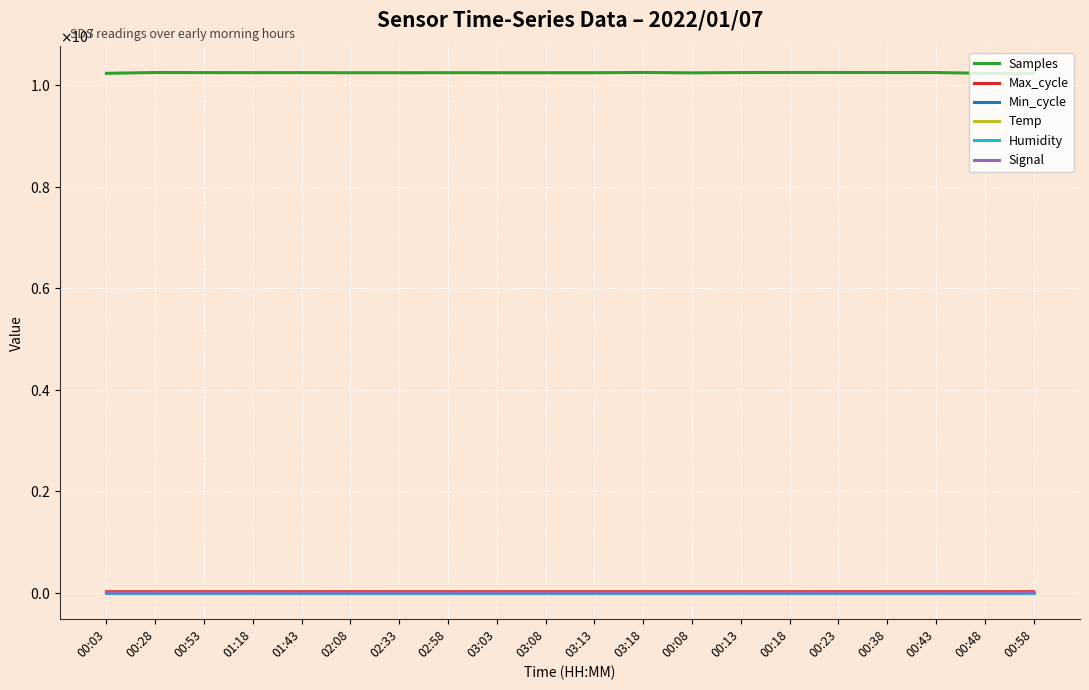

What are all the series names shown in the legend?

Samples, Max_cycle, Min_cycle, Temp, Humidity, Signal